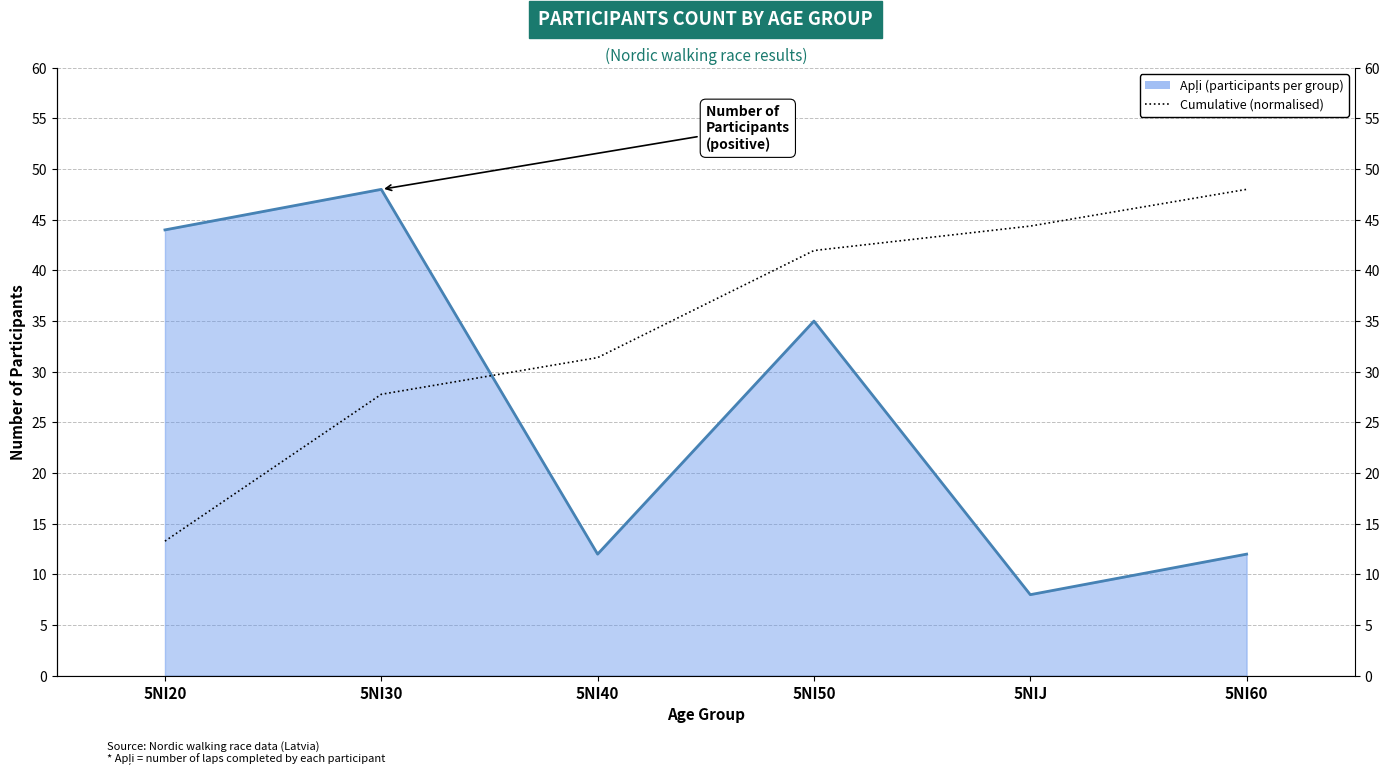

Does the chart have visible grid lines?

Yes